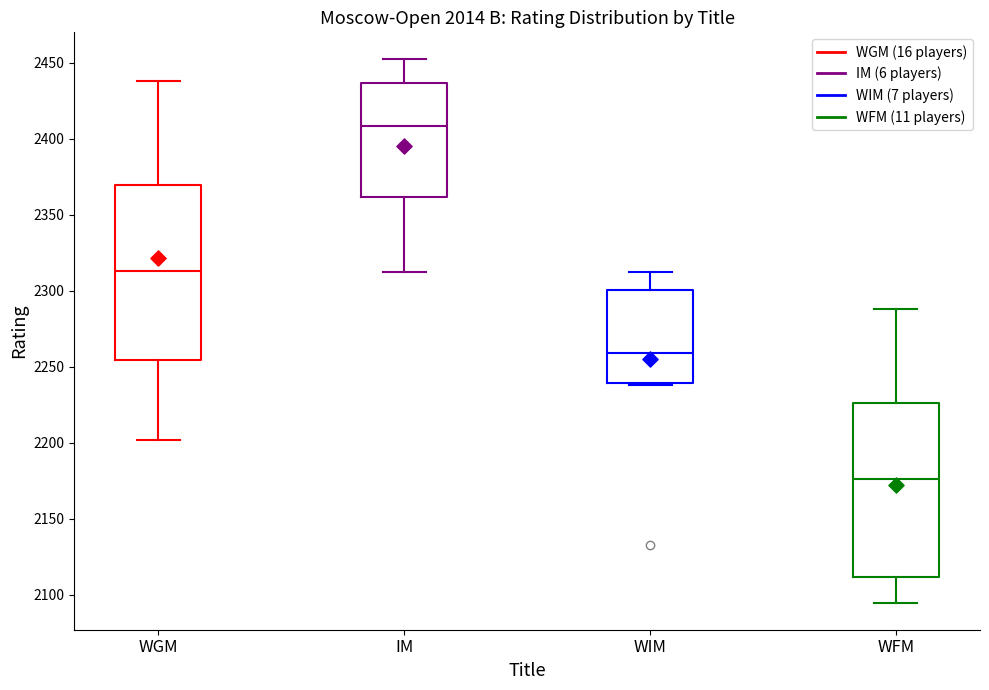

Which box has the highest median line?

IM